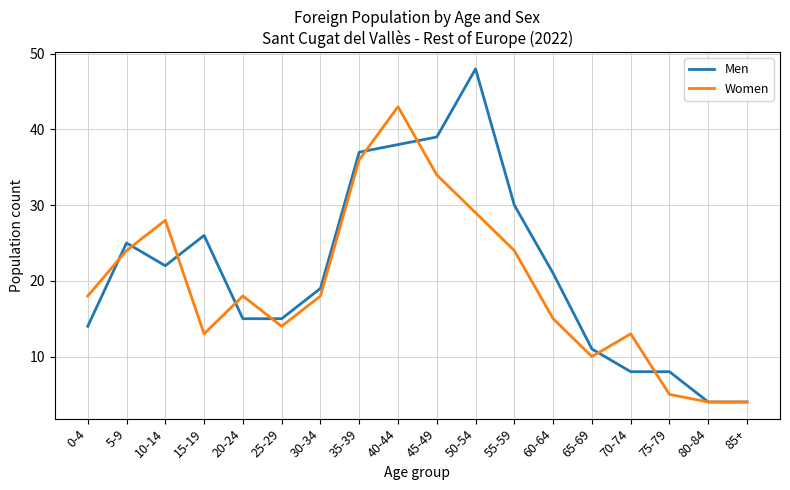

What is the sum of the Women values at 65-69 and 75-79?

15